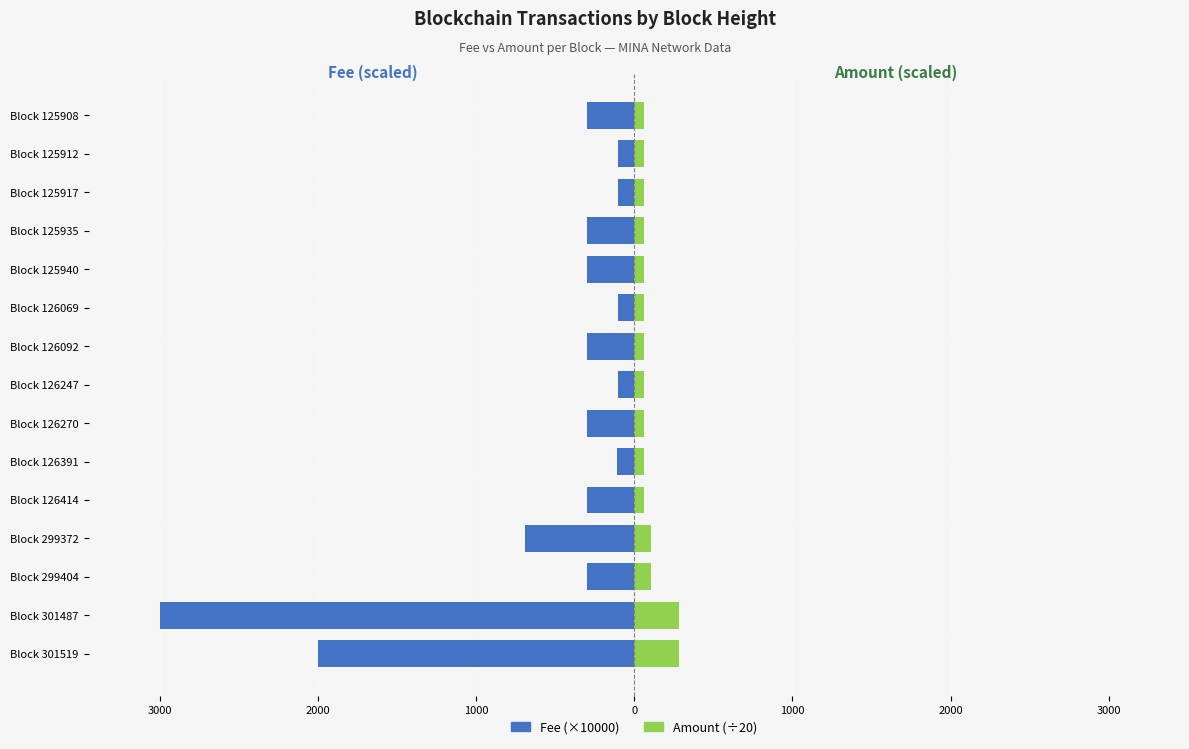

How many bars are there in each group?

2